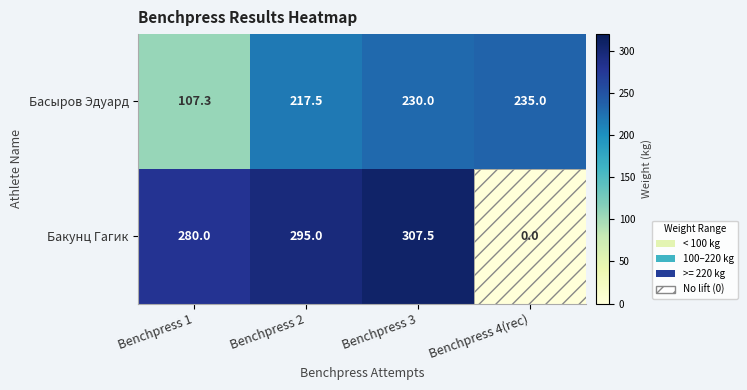

List the series in order of their overall mean, highest first.

Бакунц Гагик, Басыров Эдуард